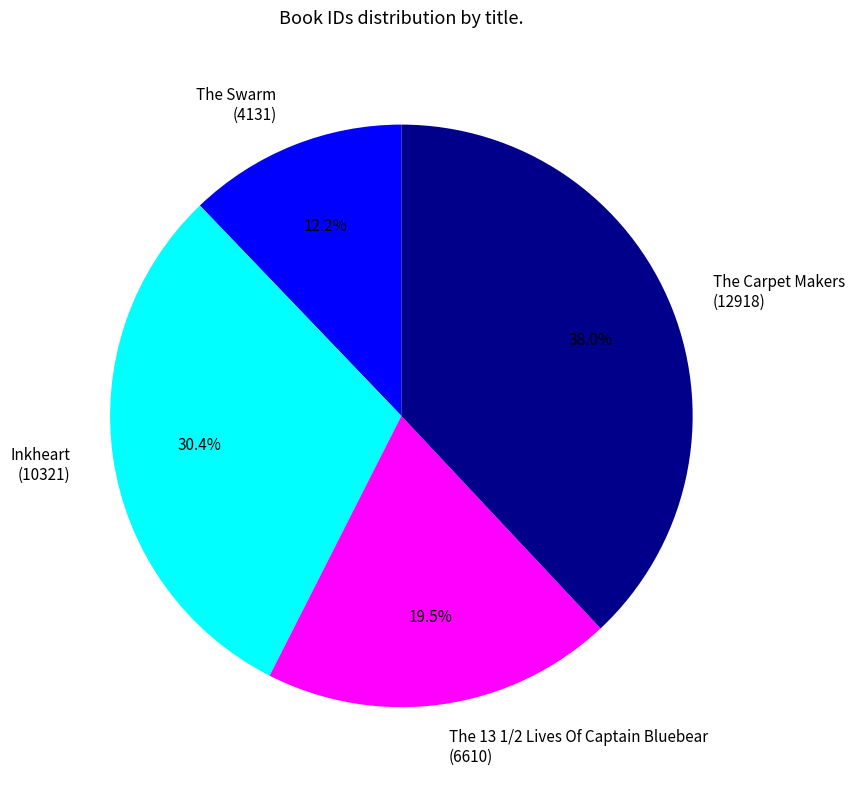

To the nearest percent, what percentage of the pie is Inkheart?

30%